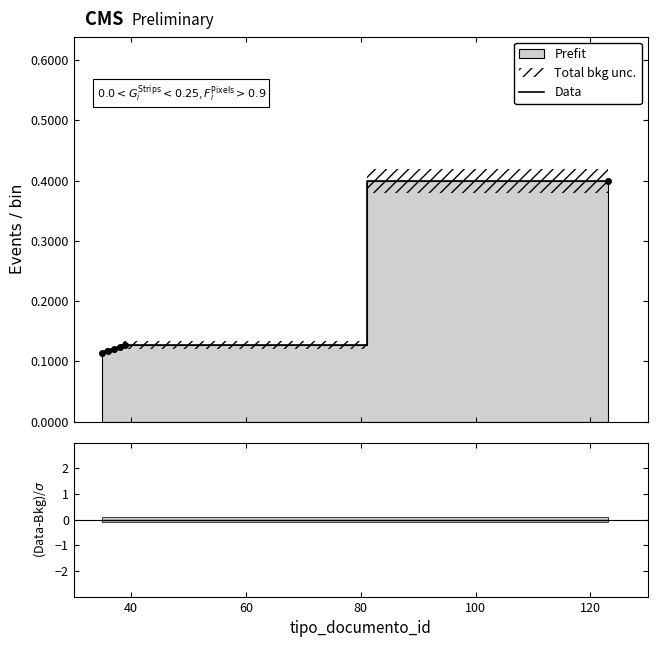

What is the smallest value displayed?

0.1